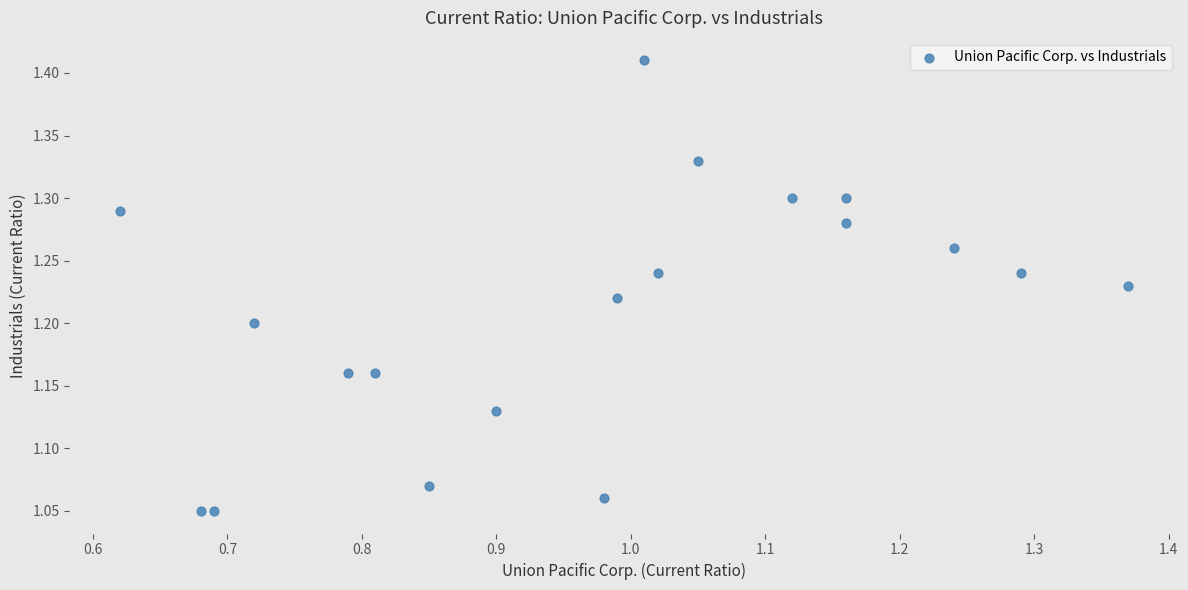

What is the range of X values (max minus min)?

0.8